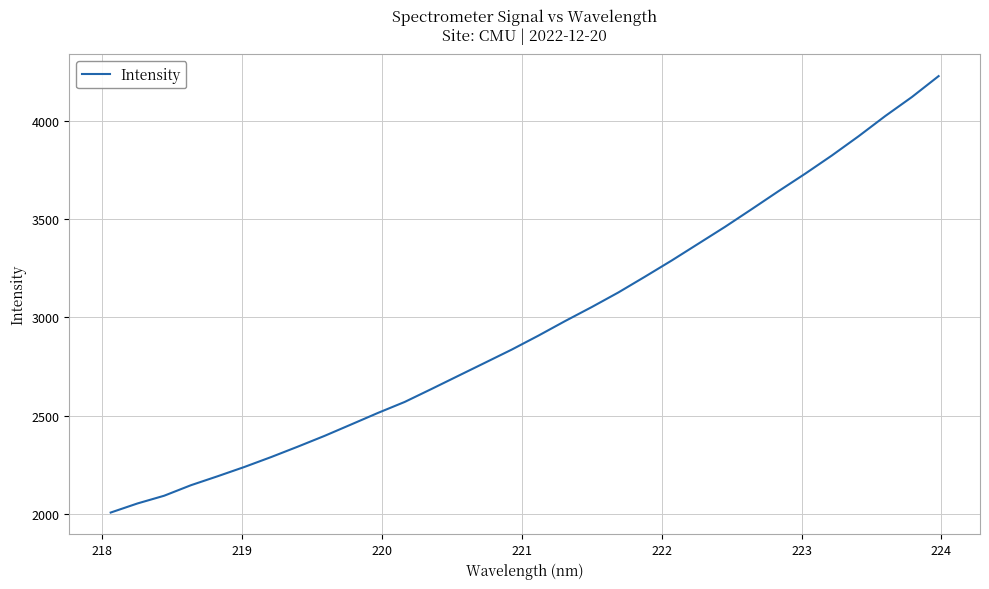

What is the smallest value displayed?

2007.0